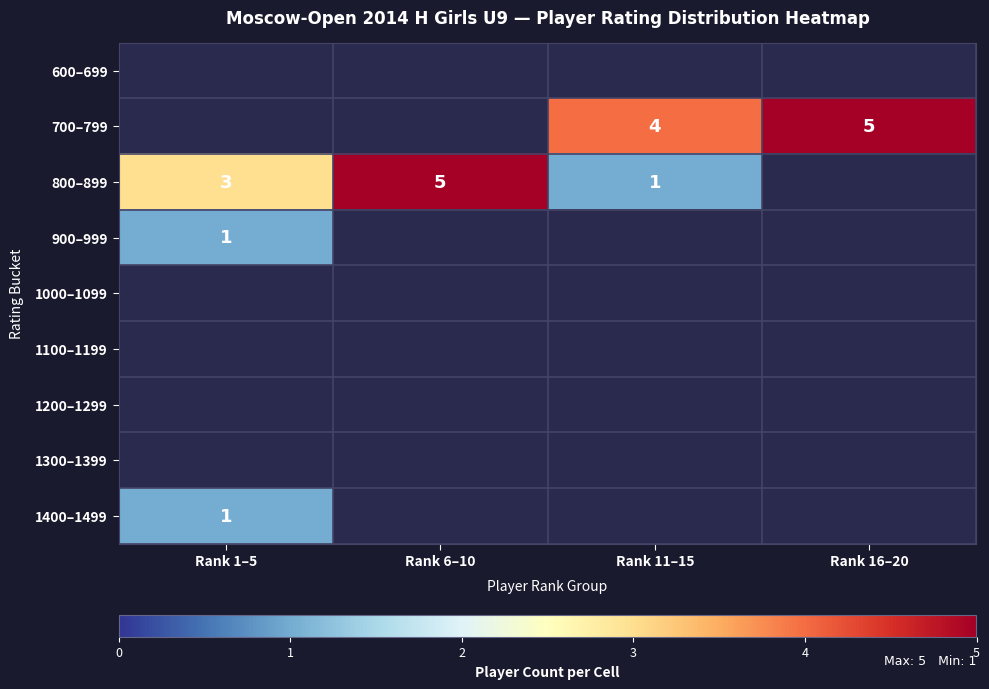

Is it true that 700–799 equals 6 at Rank 11–15?

False